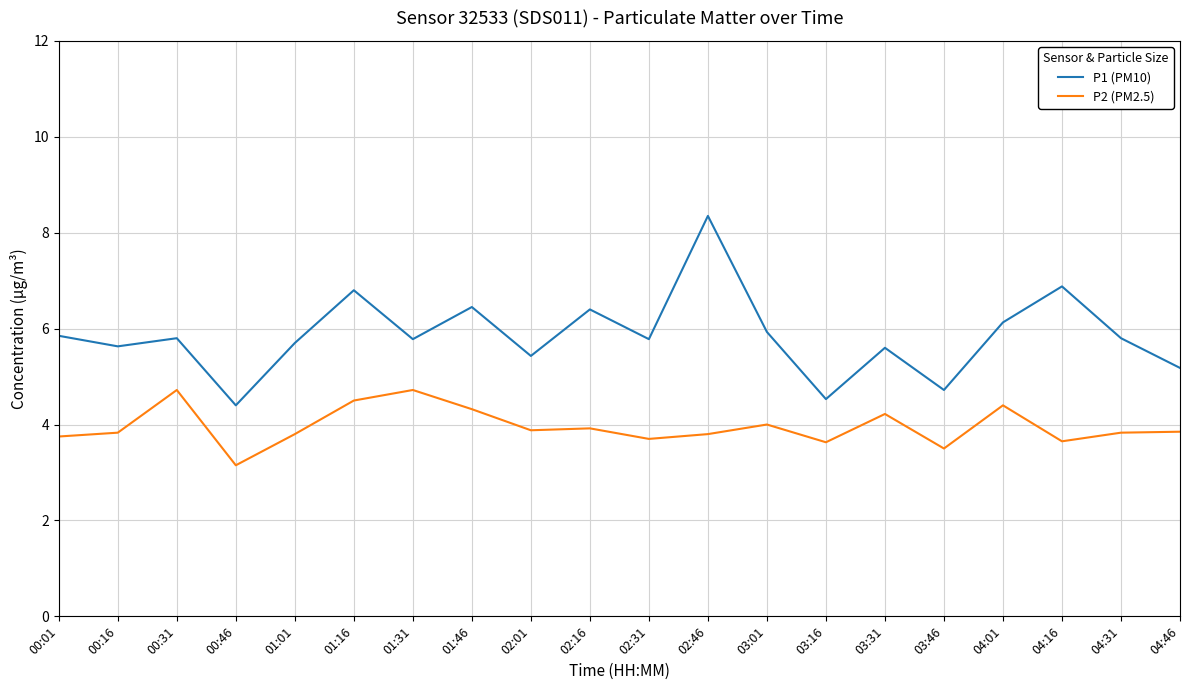

How many interior local peaks does the P2 (PM2.5) series have?

6